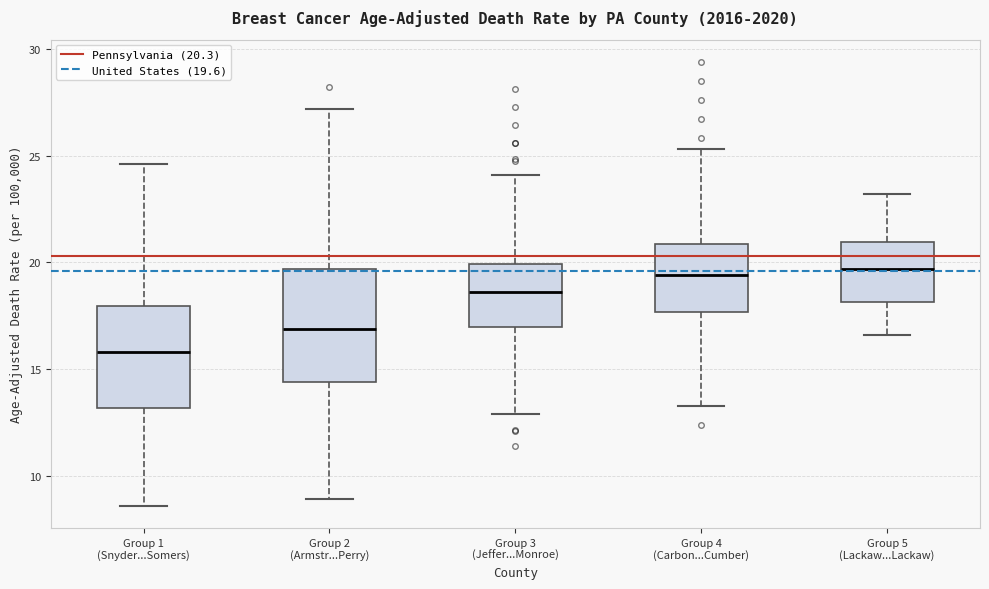

Reading left to right, read every box against the y-axis: the position of its median line, the range the box covers, and the ends of its whiskers. The values are not printed on the chart, so give them approximately, as read against the axis.

Group 1 (Snyder...Somers): median 16.0, box 13.0 to 18.0, whiskers 8.5 to 24.5
Group 2 (Armstr...Perry): median 17.0, box 14.5 to 19.5, whiskers 9.0 to 27.0
Group 3 (Jeffer...Monroe): median 18.5, box 17.0 to 20.0, whiskers 13.0 to 24.0
Group 4 (Carbon...Cumber): median 19.5, box 17.5 to 21.0, whiskers 13.5 to 25.5
Group 5 (Lackaw...Lackaw): median 19.5, box 18.0 to 21.0, whiskers 16.5 to 23.0